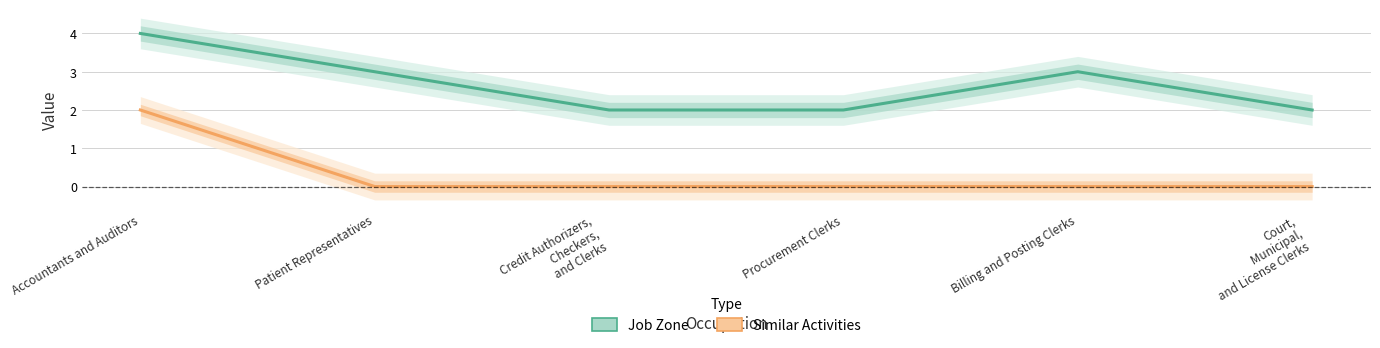

Rank the series by their average value, from highest to lowest.

Job Zone, Similar Activities